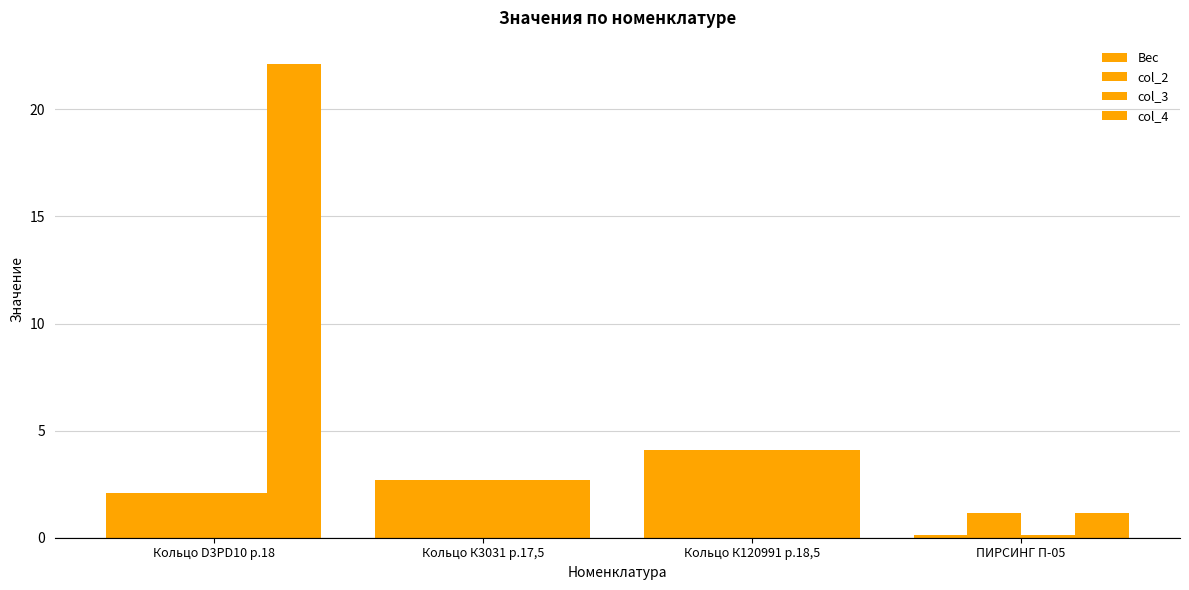

How many groups of bars are there?

4